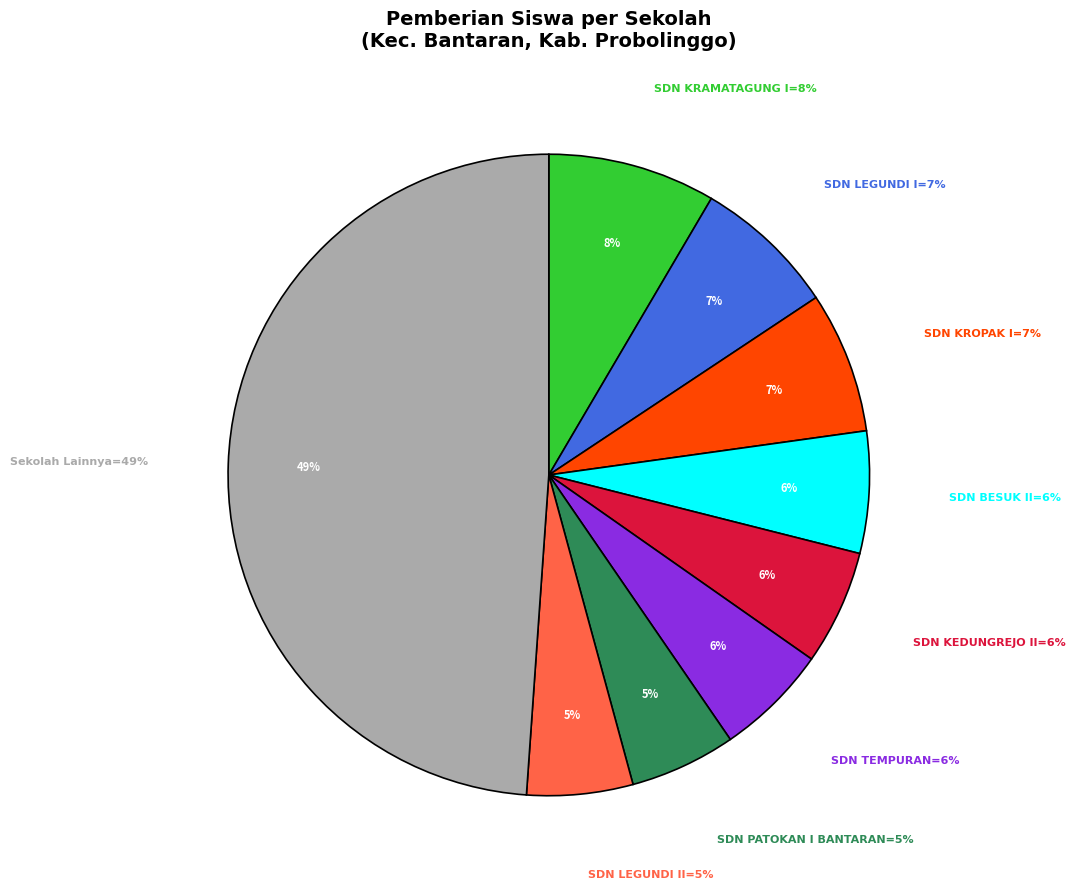

Is there a majority slice in this chart?

No